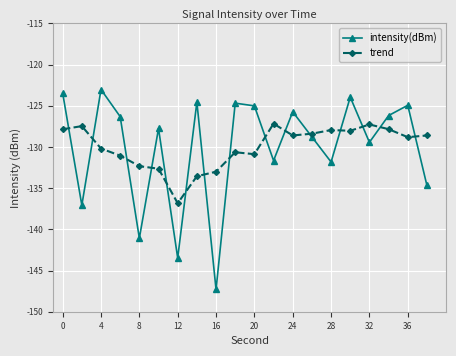

True or false: trend has more than 0 points higher than both neighbors.

True